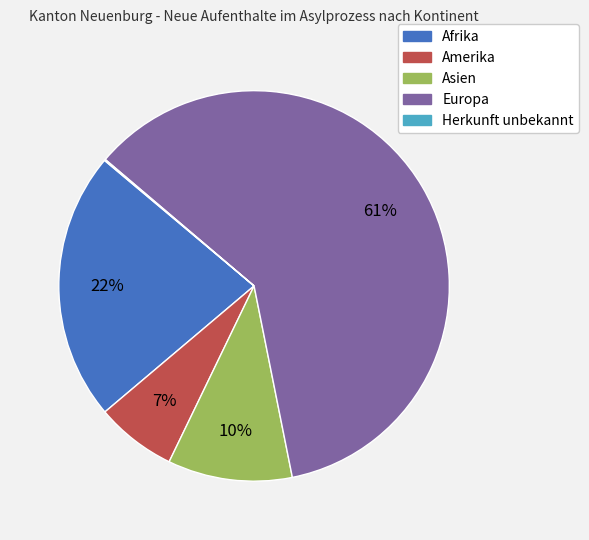

What percentage is the Europa slice, to the nearest percent?

61%